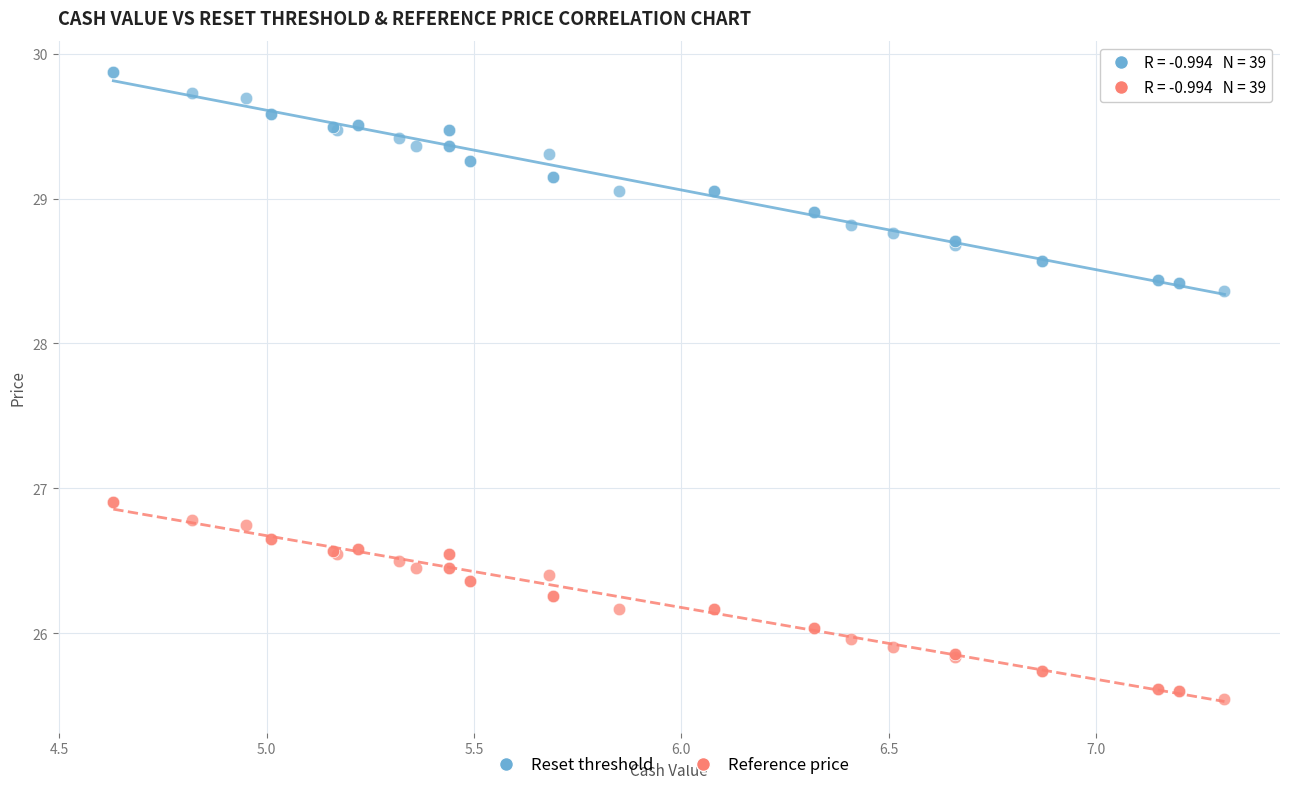

Which series has the largest Y range (max minus min)?

Reset threshold